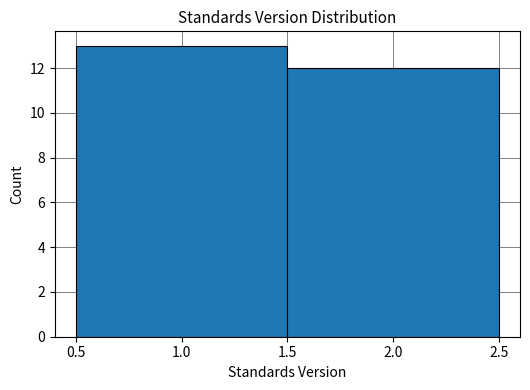

Reading left to right, transcribe this chart: for each bar, give the range it covers on the x-axis and its height. The values are not printed on the chart, so give them approximately, as read against the axis.

0.5 to 1.5: 13
1.5 to 2.5: 12